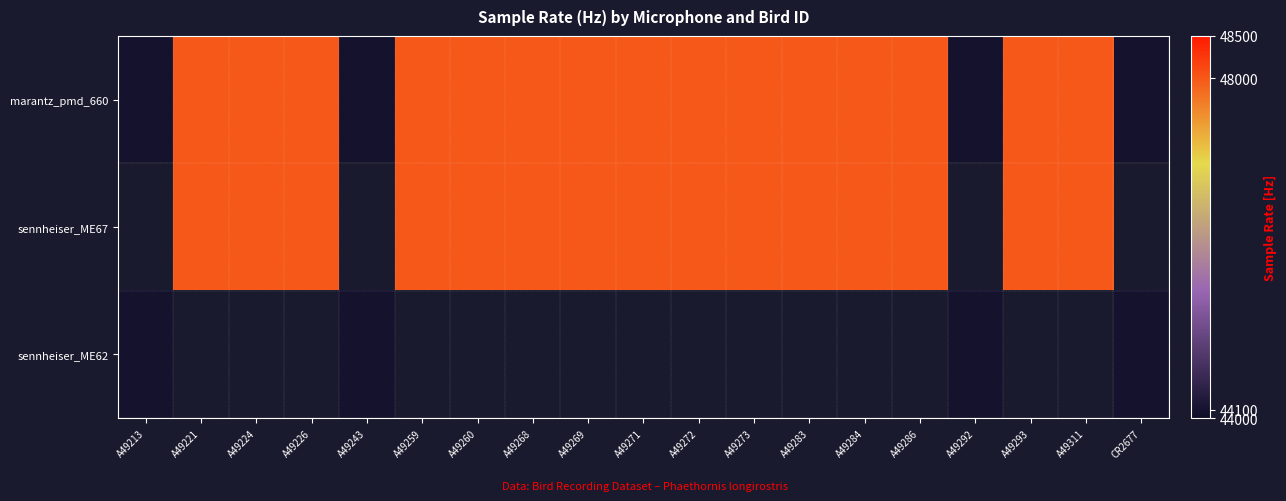

Read the marantz_pmd_660 value at A49226.

48000.0